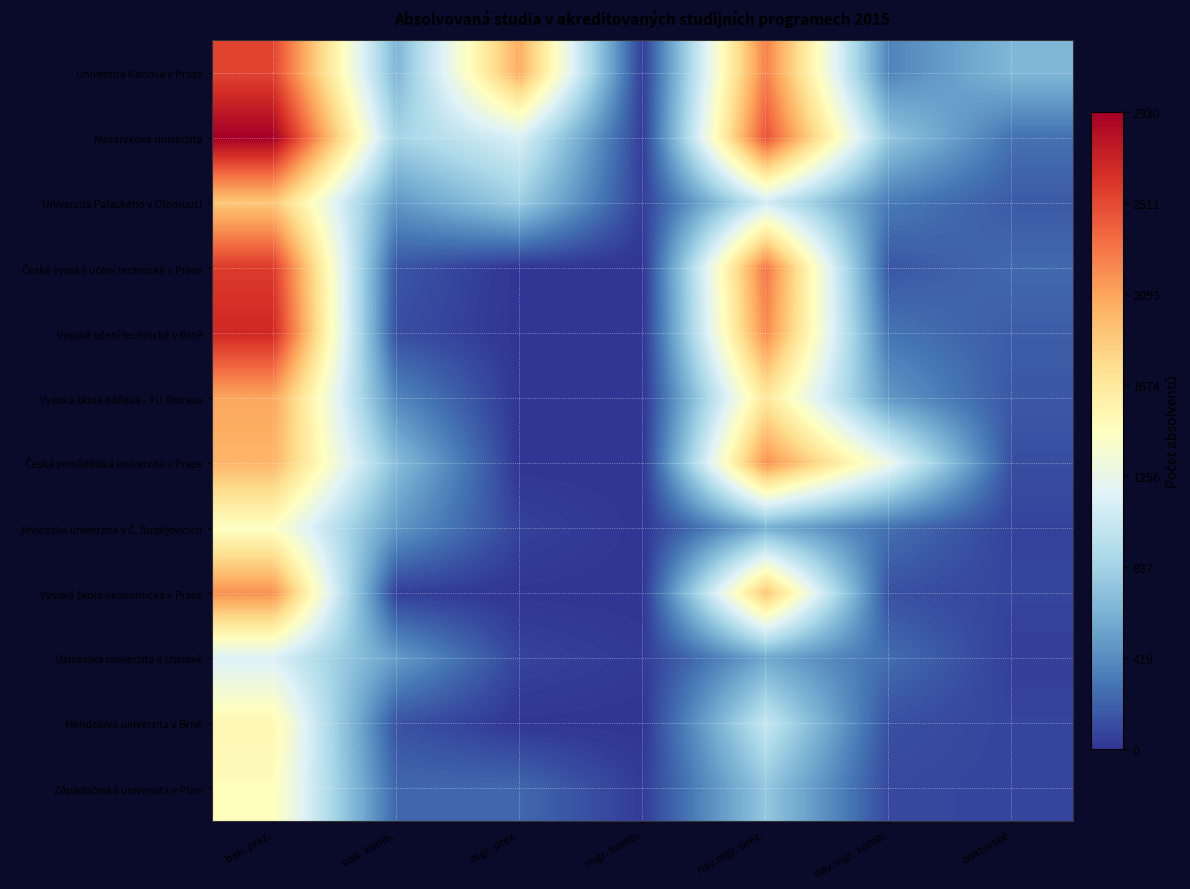

Which series has the largest total across all categories?

Univerzita Karlova v Praze